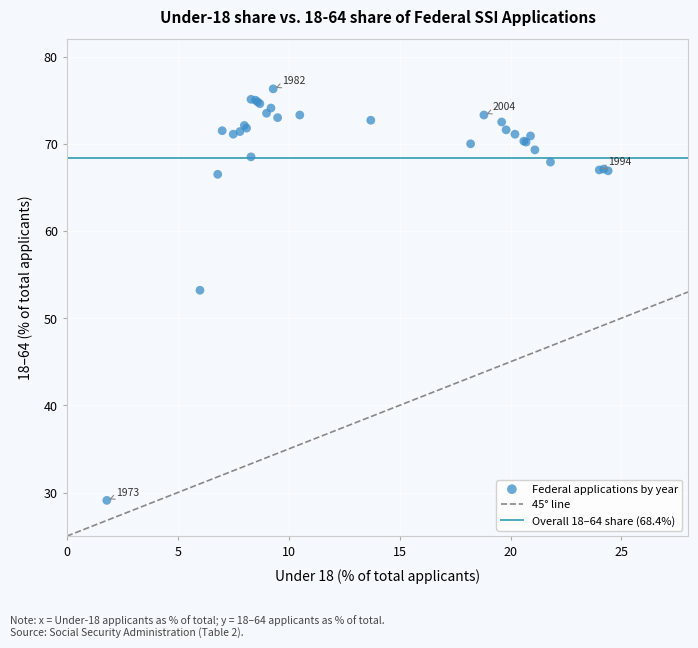

What Y value in the scatter plot is closest to 52?

53.2